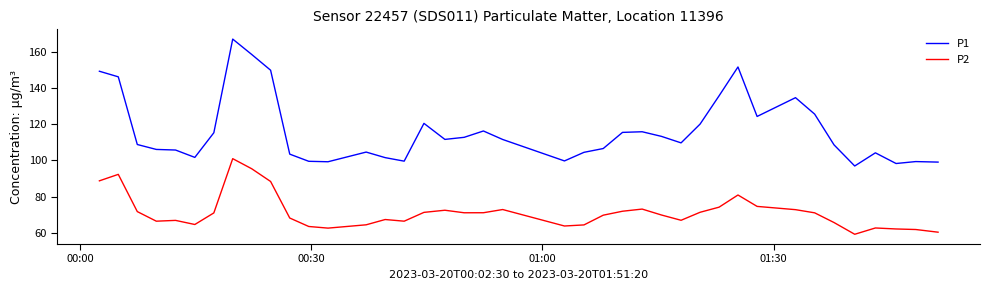

What is the minimum value for P1?

96.9